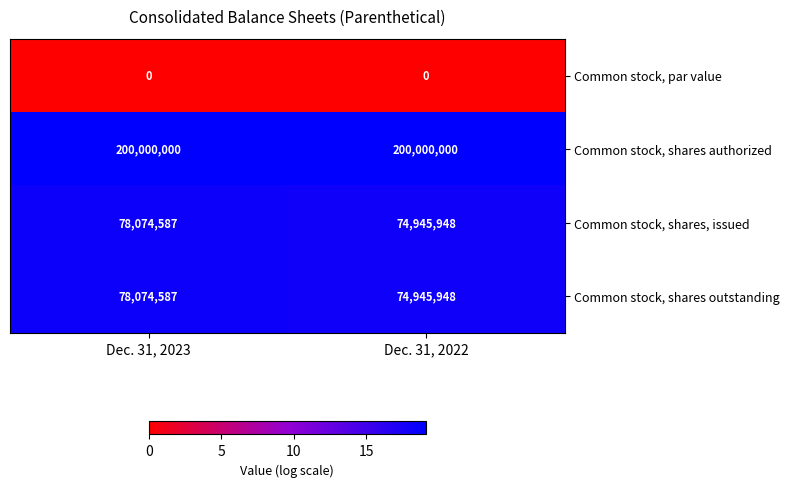

At which label does Common stock, shares, issued reach its peak?

Dec. 31, 2023